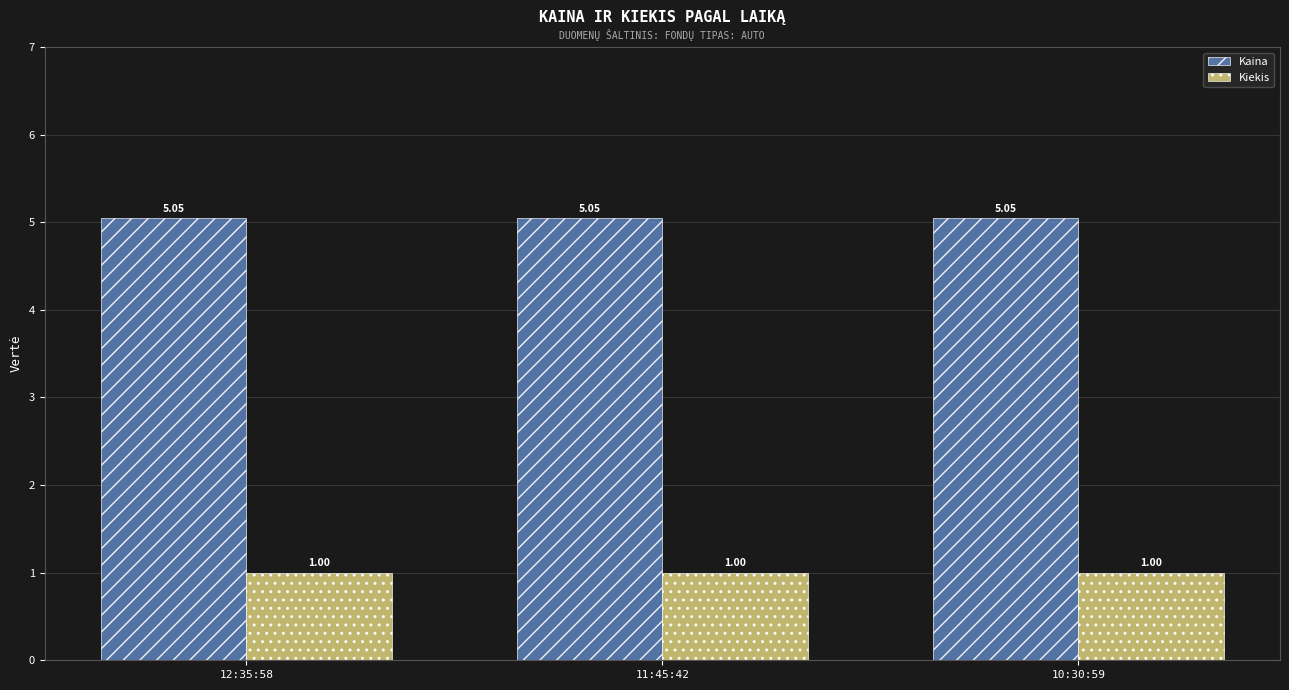

Does the chart contain stacked bars?

No